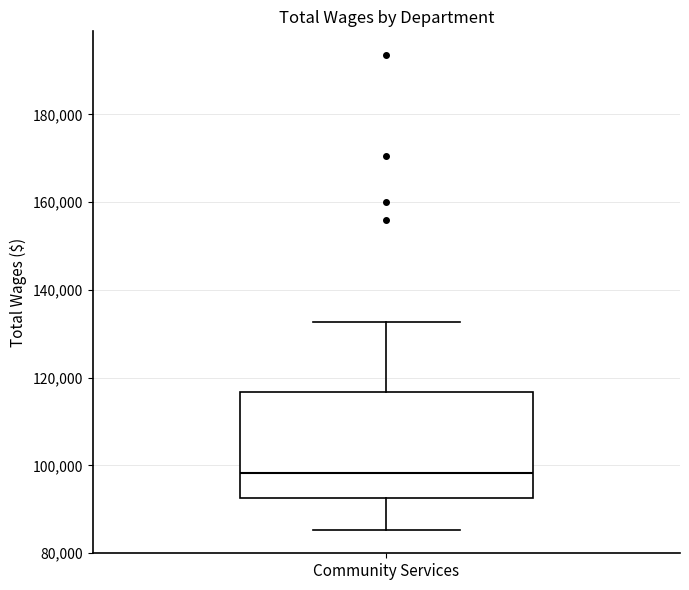

Where is the upper edge of the box for Community Services on the y-axis? The values are not printed on the chart, so give them approximately, as read against the axis.

116000